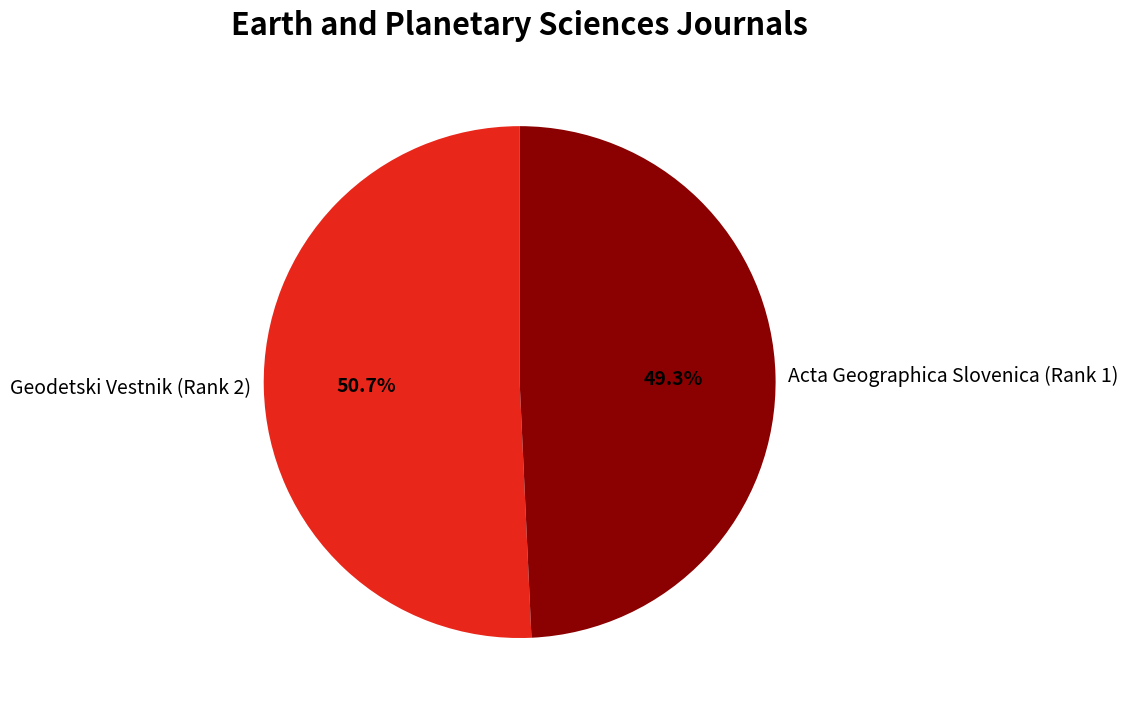

To the nearest percent, what is the combined percentage of Geodetski Vestnik (Rank 2) and Acta Geographica Slovenica (Rank 1)?

100%